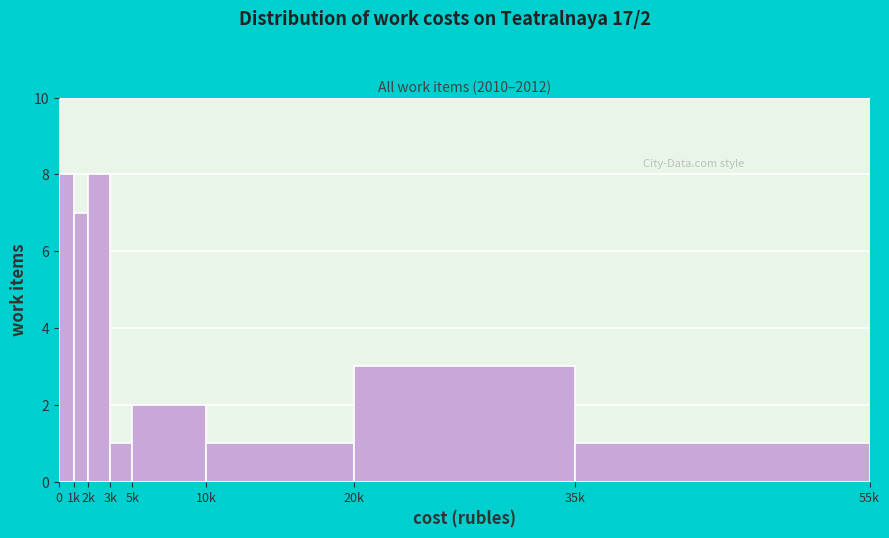

Reading left to right, what are all the values shown in this chart?

8	7	8	1	2	1	3	1